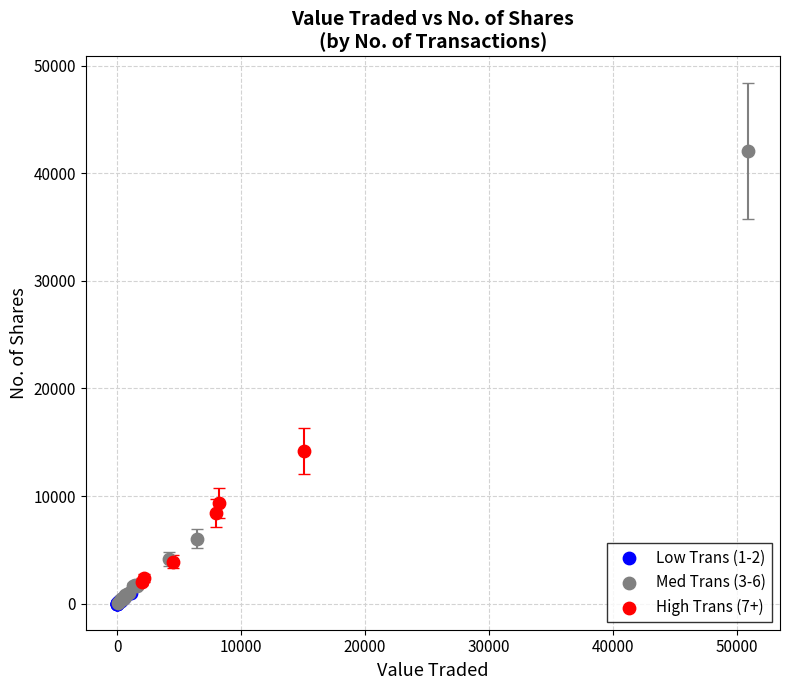

Which series reaches the maximum Y coordinate?

Med Trans (3-6)